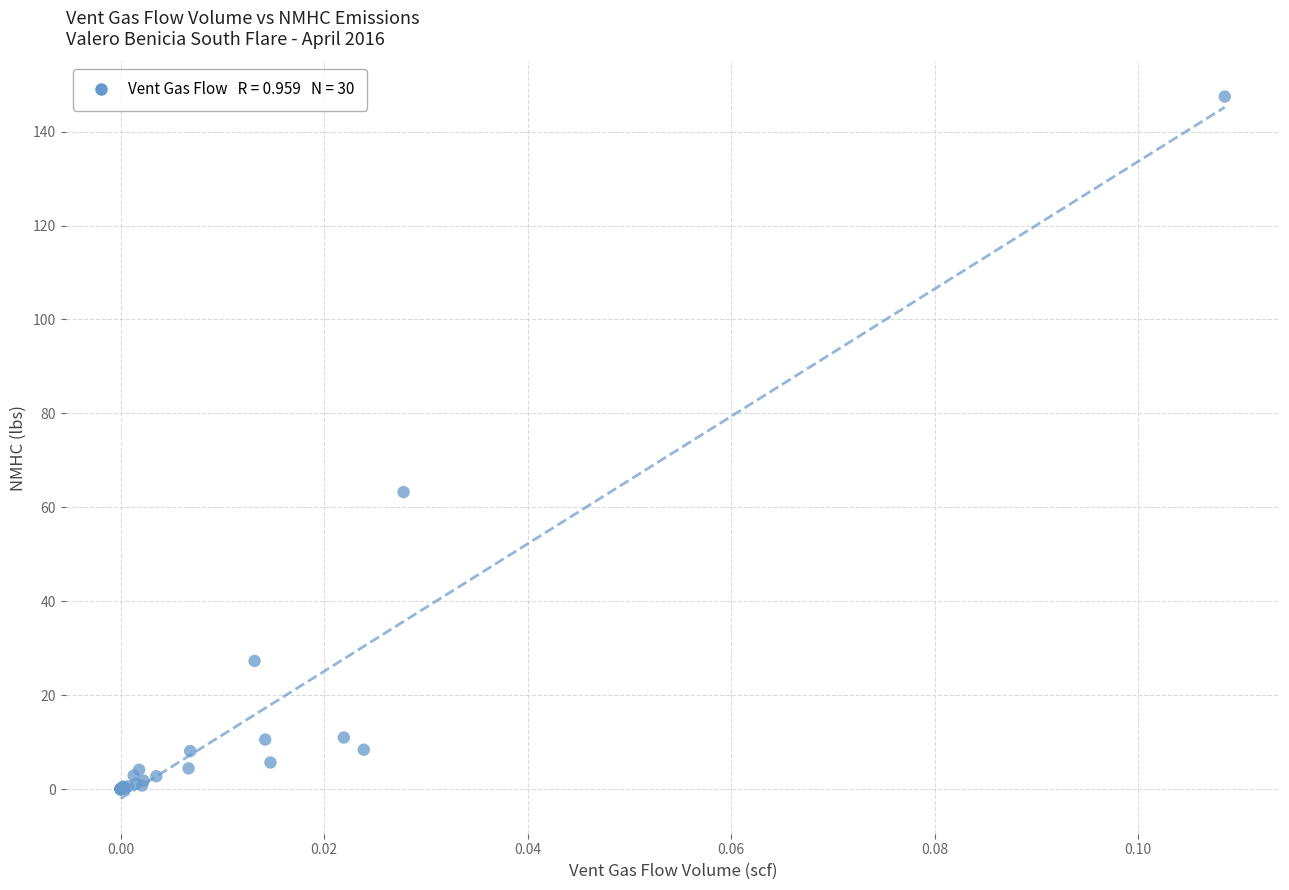

What Y value in the scatter plot is closest to 73?

63.2